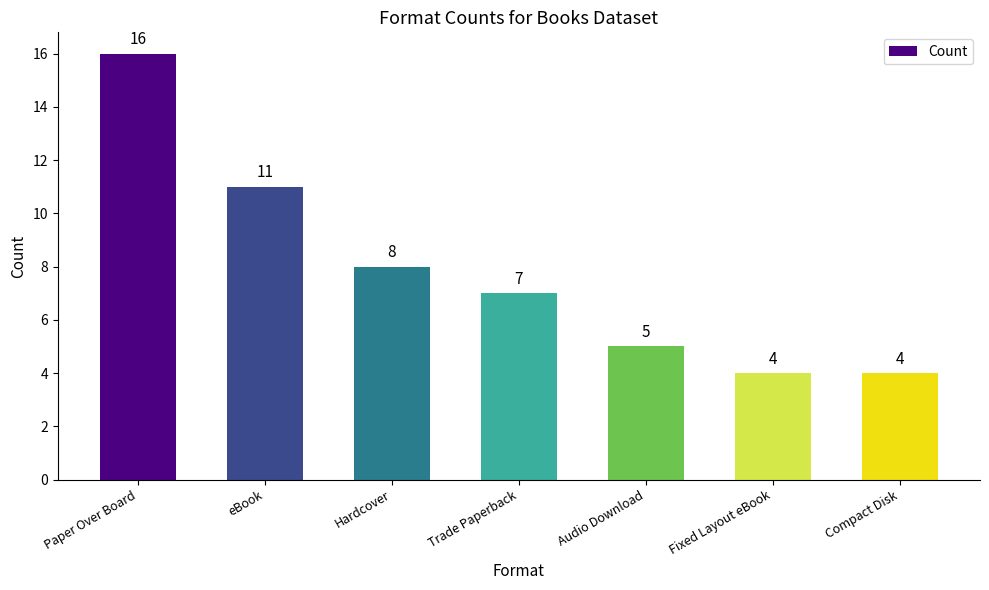

Reading left to right, extract all data points from this chart.

16	11	8	7	5	4	4